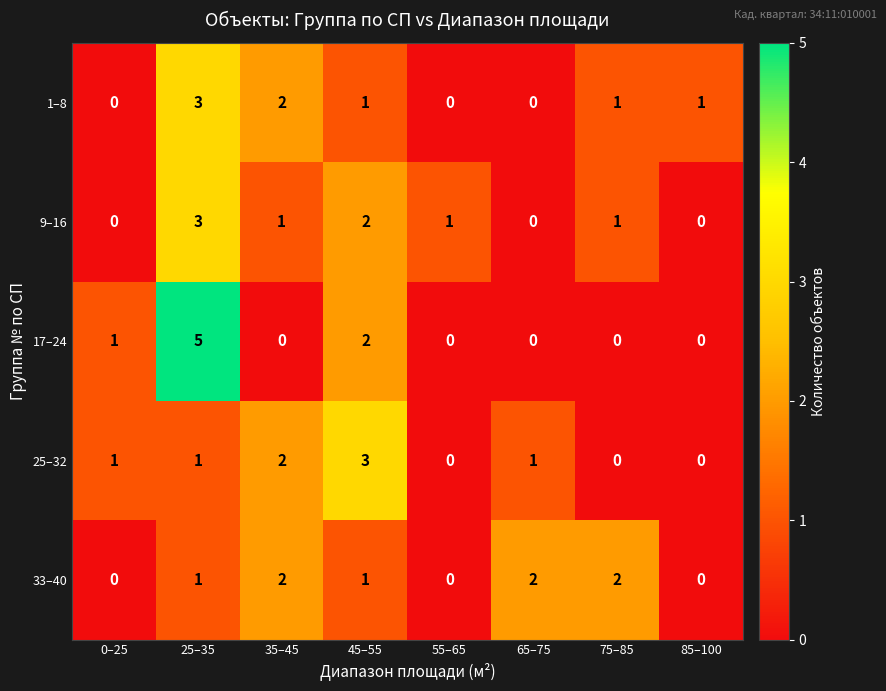

Which category has the highest value in the 17–24 series?

25–35